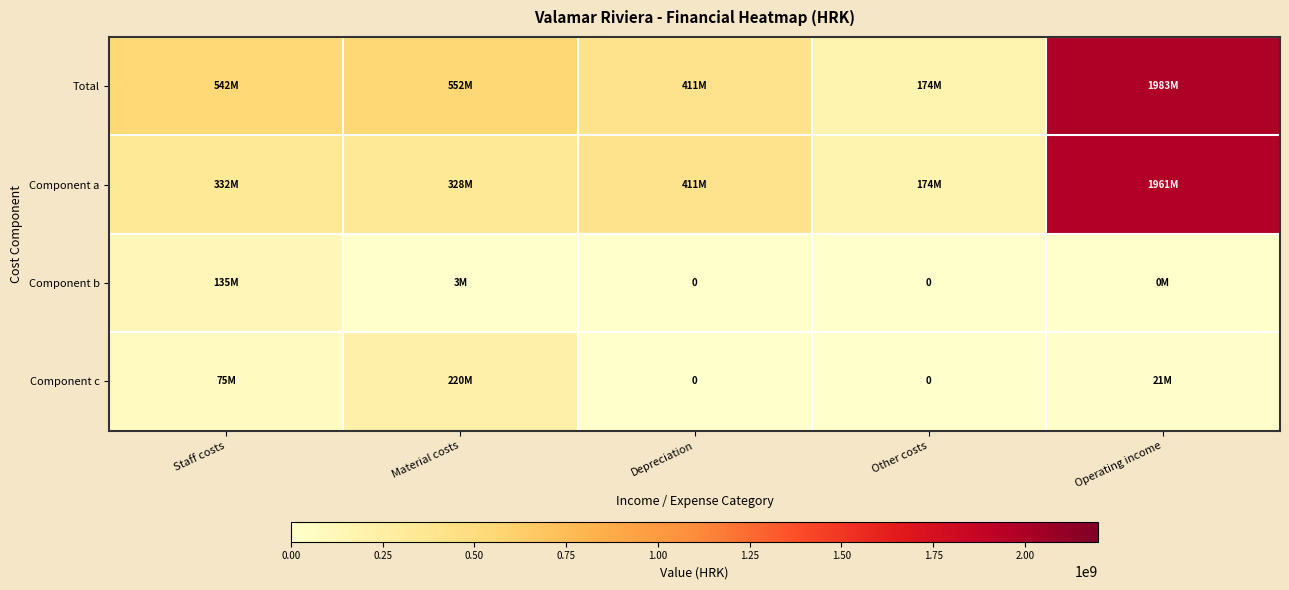

At which label does Total first exceed 541614164?

Material costs